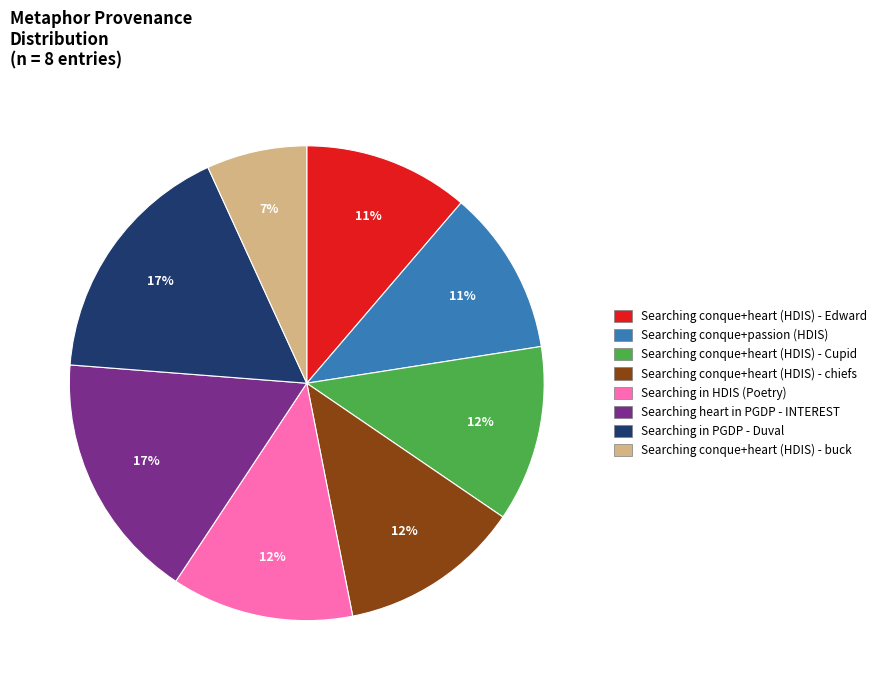

How many segments does this pie chart have?

8